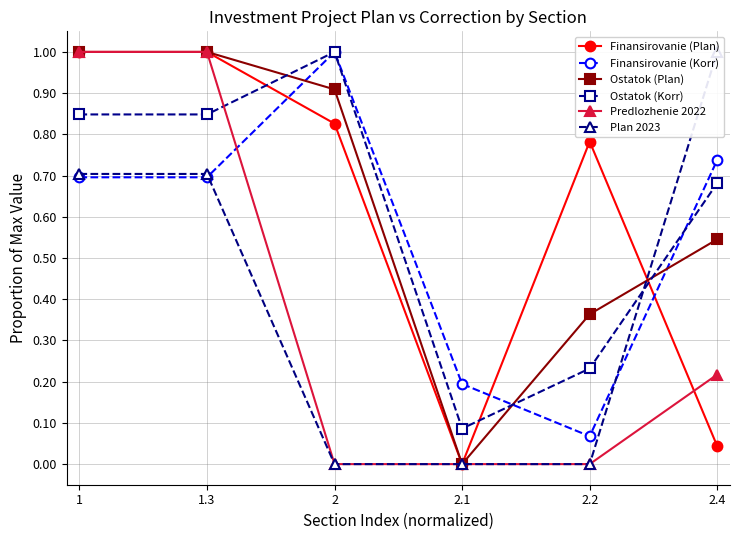

Reading right to left, what are all the values shown in this chart?

Finansirovanie (Plan): 0.0	0.8	0.0	0.8	1.0	1.0
Finansirovanie (Korr): 0.7	0.1	0.2	1.0	0.7	0.7
Ostatok (Plan): 0.5	0.4	0.0	0.9	1.0	1.0
Ostatok (Korr): 0.7	0.2	0.1	1.0	0.8	0.8
Predlozhenie 2022: 0.2	0.0	0.0	0.0	1.0	1.0
Plan 2023: 1.0	0.0	0.0	0.0	0.7	0.7